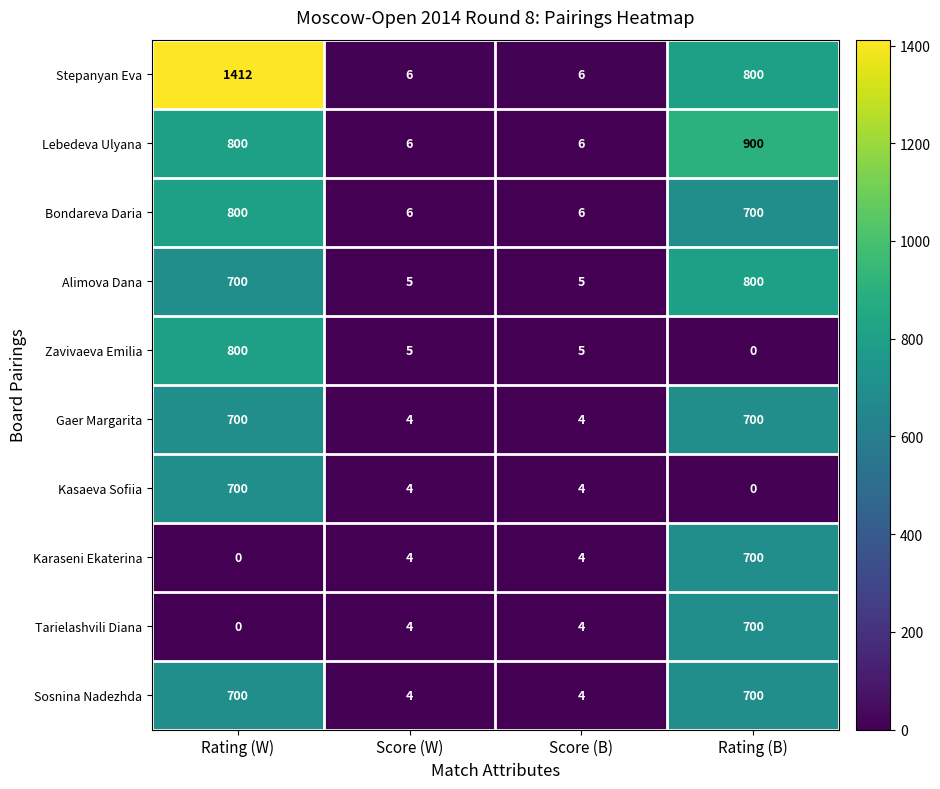

The value of Lebedeva Ulyana at Score (W) is 3. True or false?

False